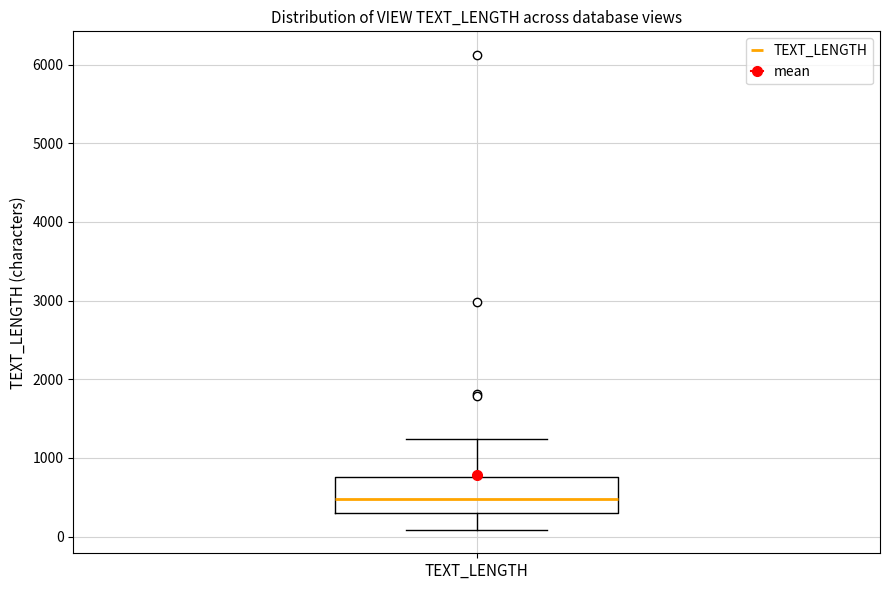

Read this box plot against the y-axis: the position of the median line, the range covered by the box, and the ends of both whiskers. The values are not printed on the chart, so give them approximately, as read against the axis.

median 500, box 300 to 800, whiskers 100 to 1200